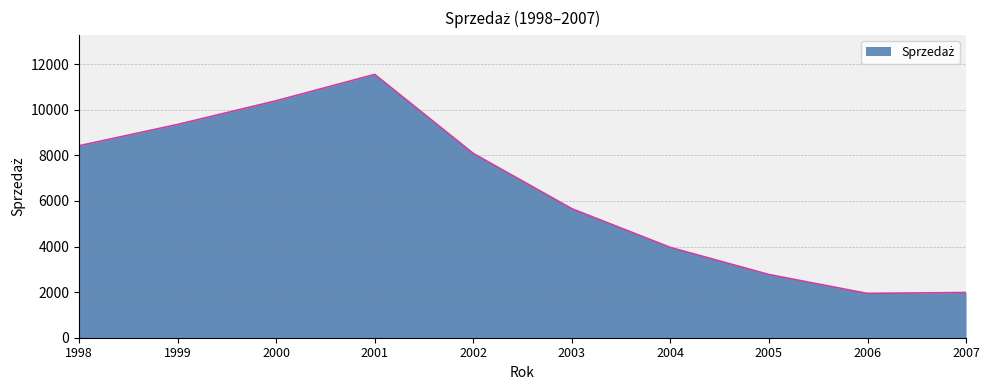

What is the difference between the maximum and minimum values?

9608